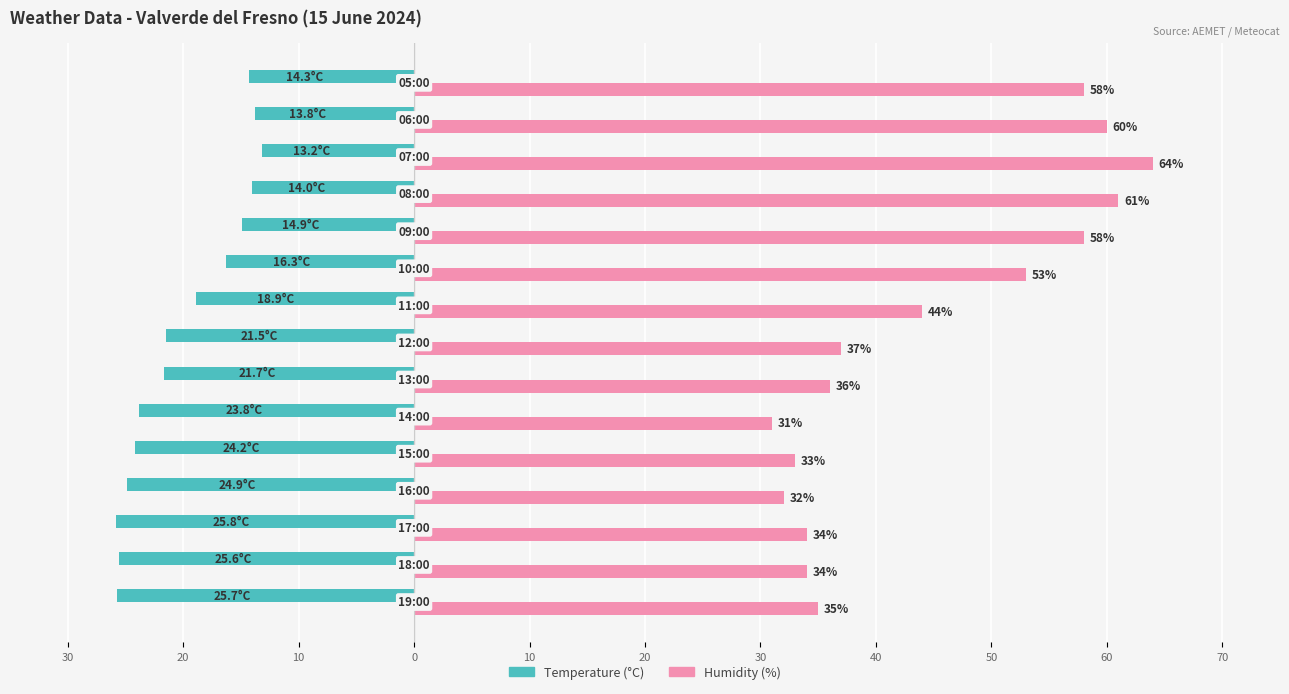

What are all the series names shown in the legend?

Temperature (°C), Humidity (%)